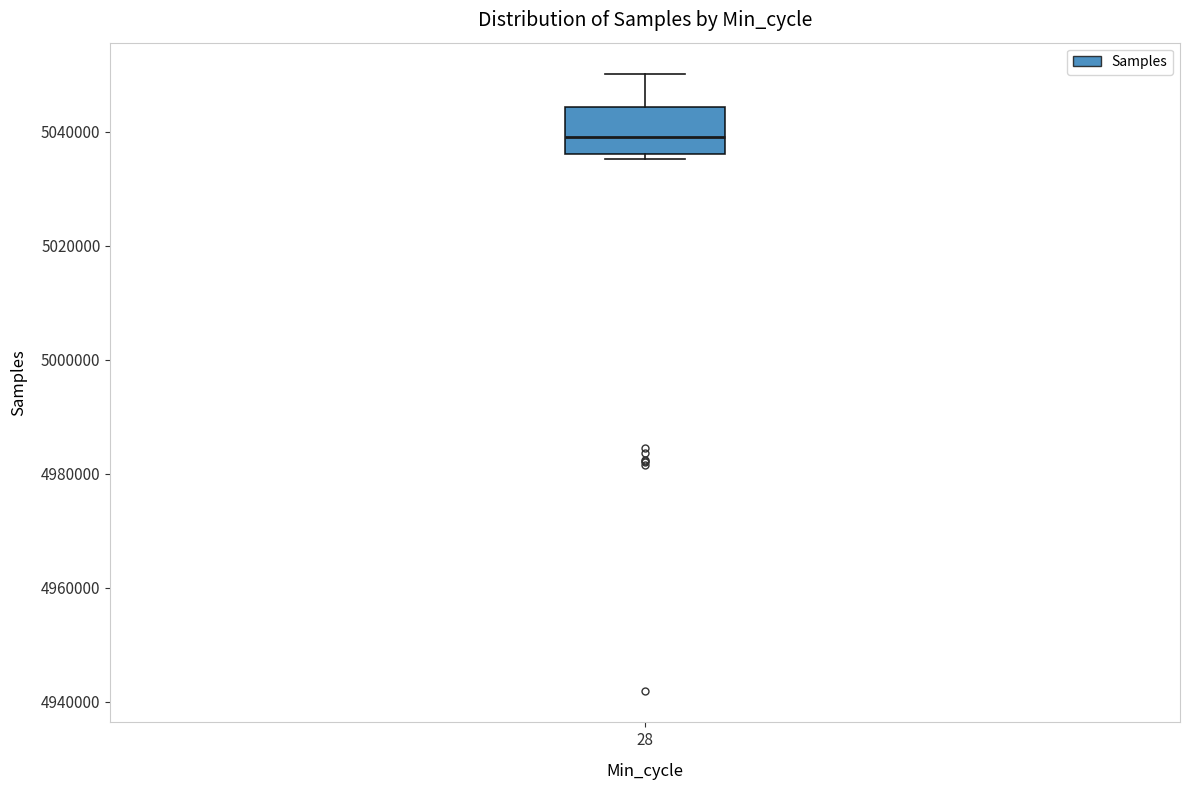

Read this box plot against the y-axis: the position of the median line, the range covered by the box, and the ends of both whiskers. The values are not printed on the chart, so give them approximately, as read against the axis.

median 5040000, box 5036000 to 5044000, whiskers 5036000 (just below the box's lower edge) to 5050000